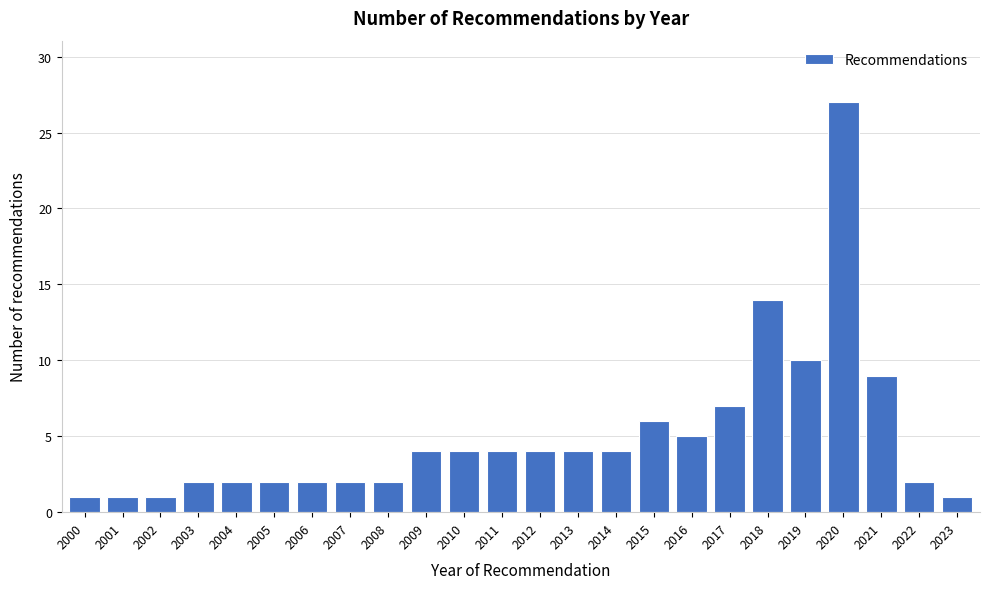

Reading right to left, list all the values displayed in this chart.

1	2	9	27	10	14	7	5	6	4	4	4	4	4	4	2	2	2	2	2	2	1	1	1